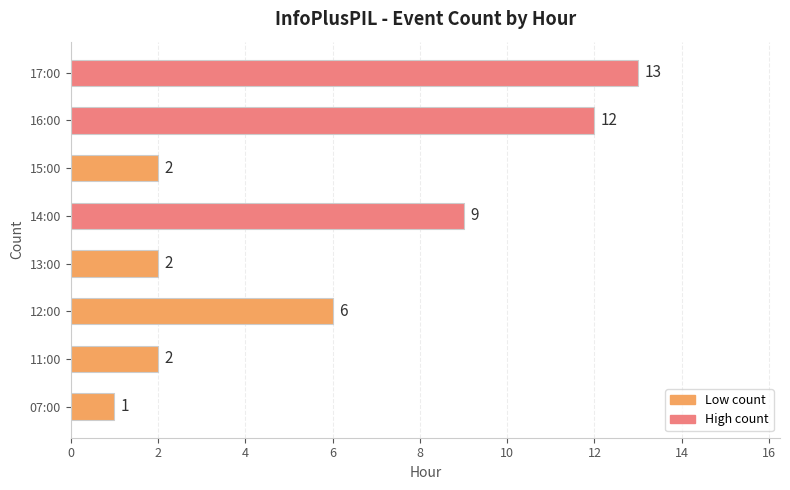

Are the bars horizontal?

Yes